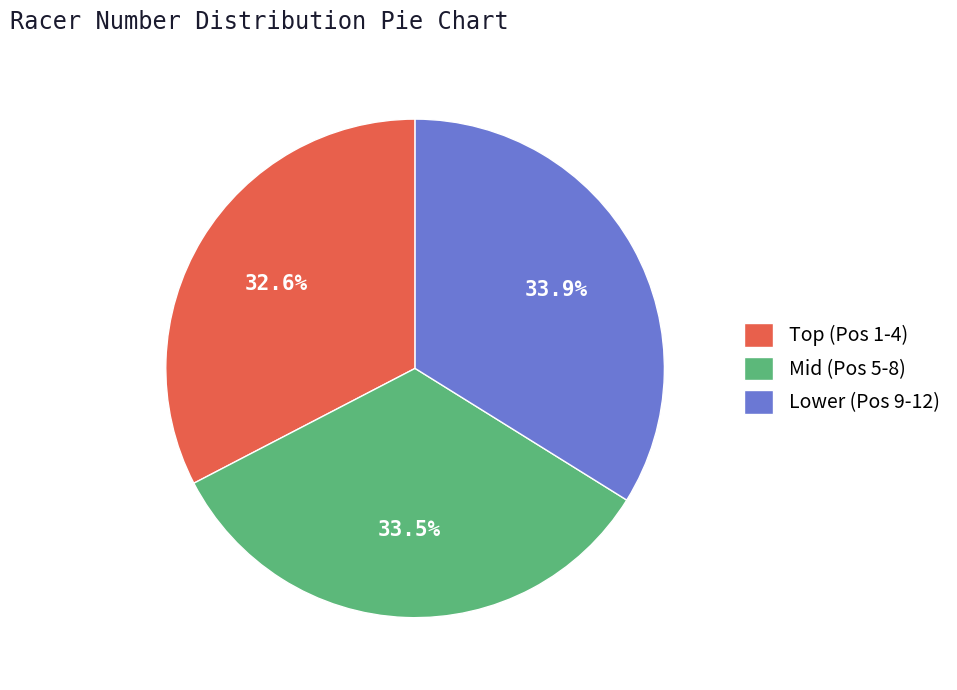

Does Mid (Pos 5-8) account for over 50% of the chart?

No